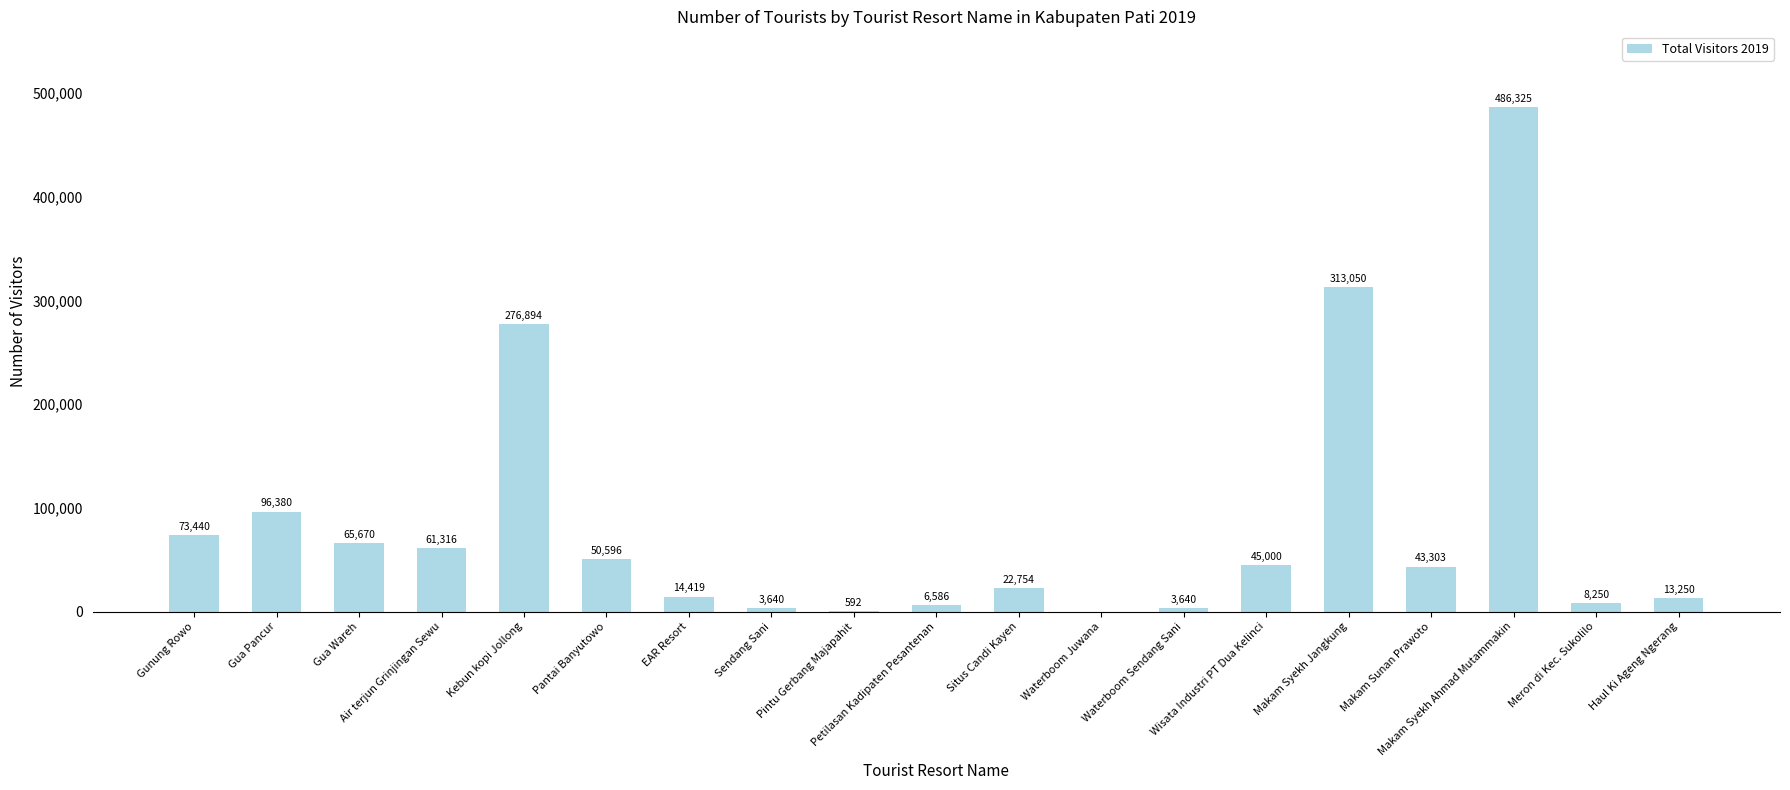

What is the greatest value displayed?

486325